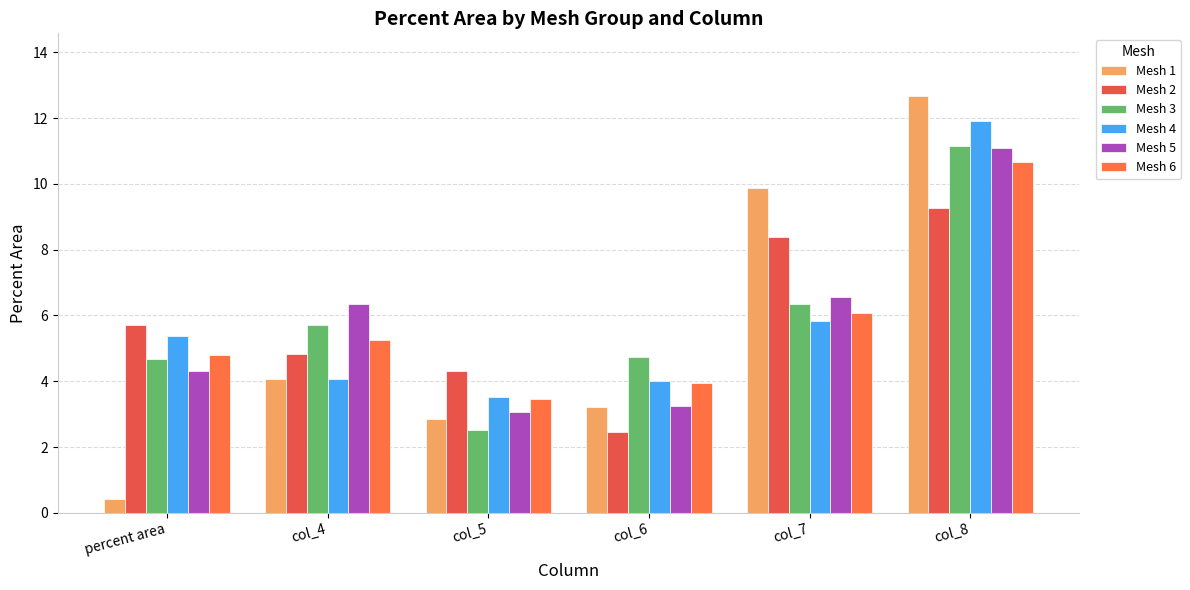

Reading right to left, what are all the values shown in this chart?

Mesh 1: 12.7	9.9	3.2	2.9	4.1	0.4
Mesh 2: 9.3	8.4	2.5	4.3	4.8	5.7
Mesh 3: 11.2	6.3	4.7	2.5	5.7	4.7
Mesh 4: 11.9	5.8	4.0	3.5	4.1	5.4
Mesh 5: 11.1	6.6	3.3	3.1	6.4	4.3
Mesh 6: 10.7	6.1	4.0	3.5	5.3	4.8